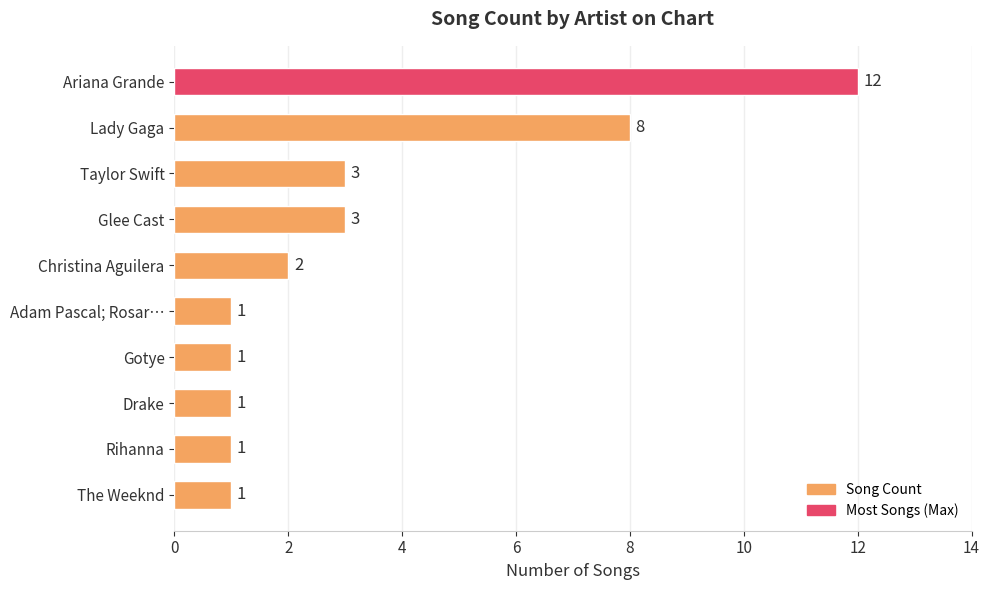

True or false: the data shows 12 at Ariana Grande.

True